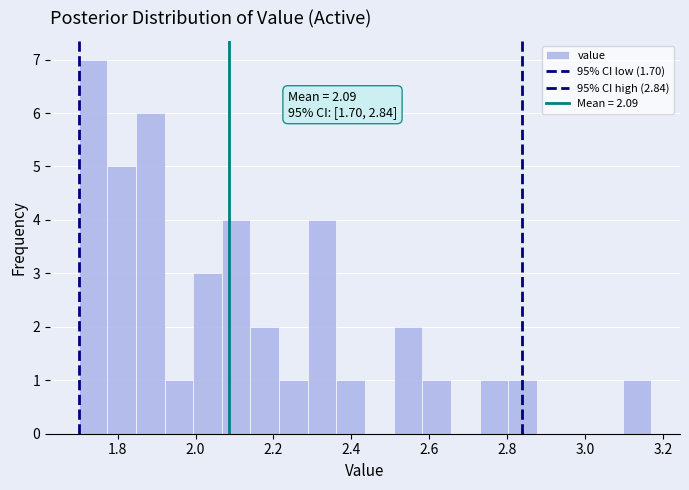

Around what value on the x-axis is the tallest bar? Give the approximate position of its centre, as read against the axis.

1.74